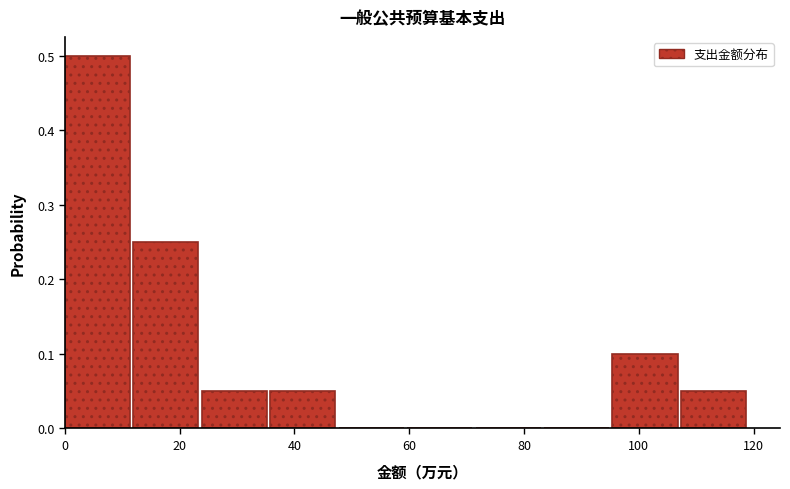

Reading left to right, list every bar in this chart as the range it spans on the x-axis followed by its height. Neither the bar edges nor the heights are printed on the chart, so give them approximately, as read against the axes.

0 to 12: 0.50
12 to 24: 0.25
24 to 36: 0.05
36 to 48: 0.05
48 to 60: 0
60 to 72: 0
72 to 84: 0
84 to 96: 0
96 to 108: 0.10
108 to 120: 0.05